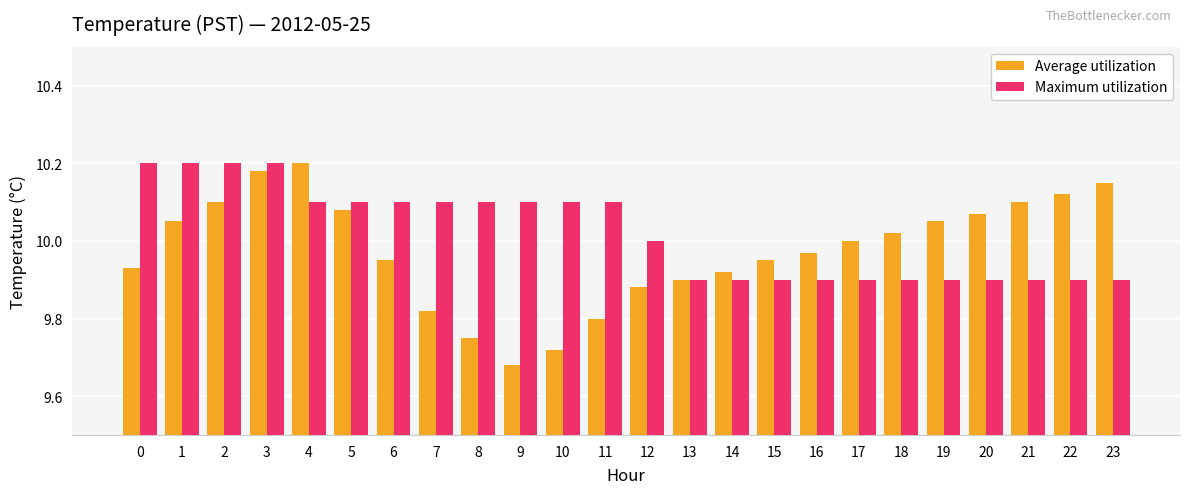

Which series has the widest spread of values?

Average utilization